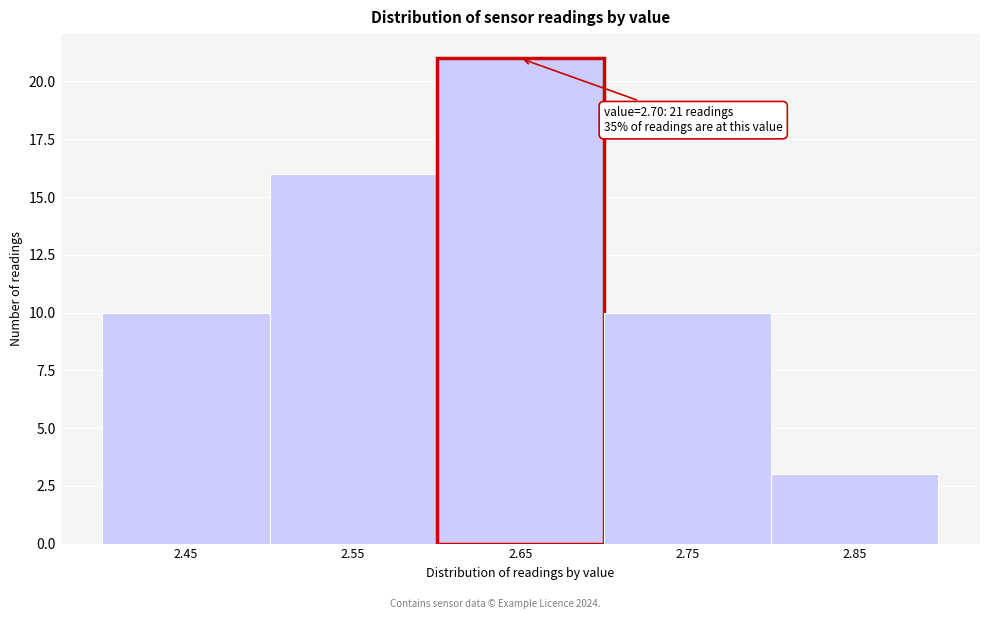

Reading left to right, list all the values displayed in this chart.

2.45=10	2.55=16	2.65=21	2.75=10	2.85=3